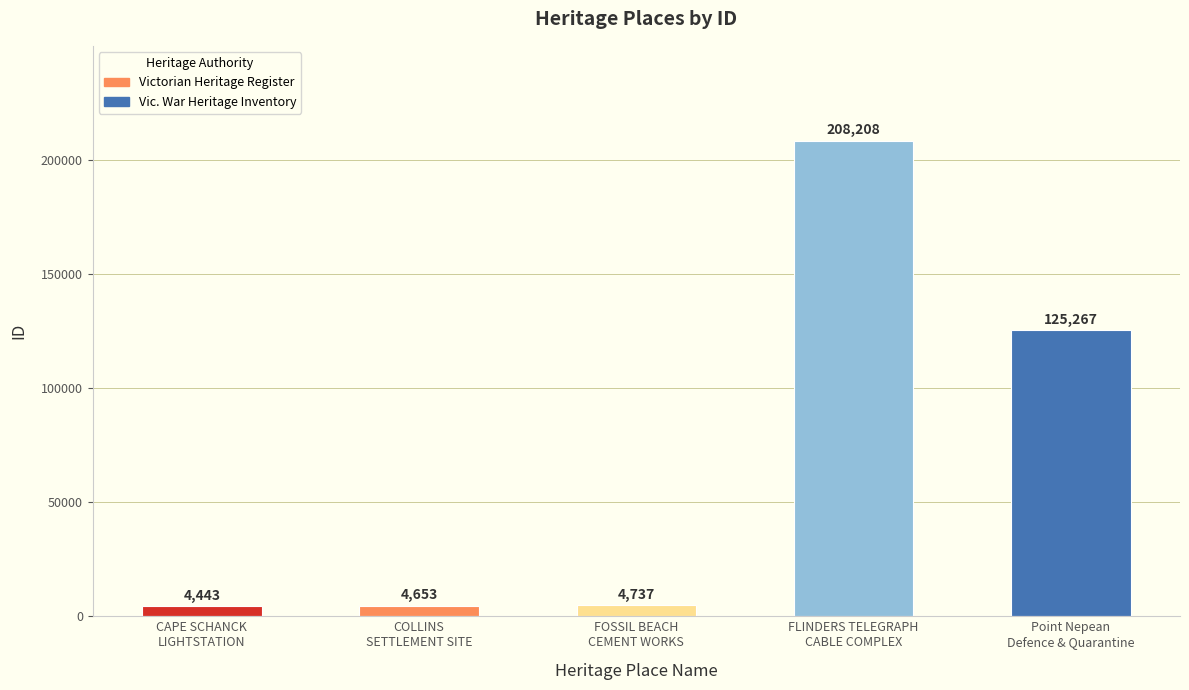

What is the label of the 4th bar from the right?

COLLINS
SETTLEMENT SITE